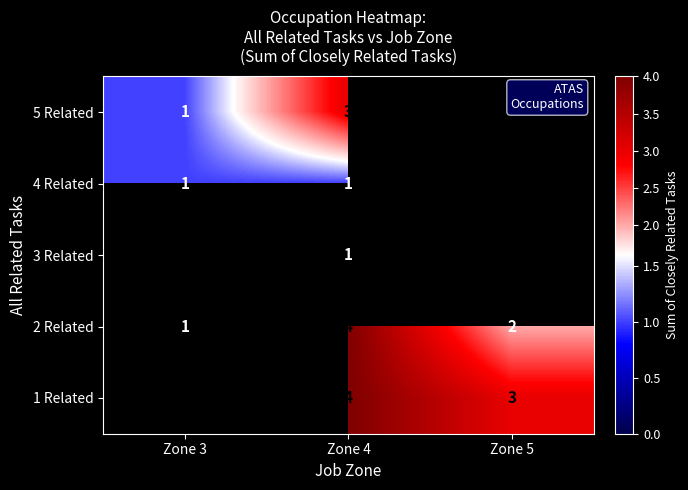

Is the value of 2 Related at Zone 5 greater than the value of 3 Related at Zone 4?

Yes